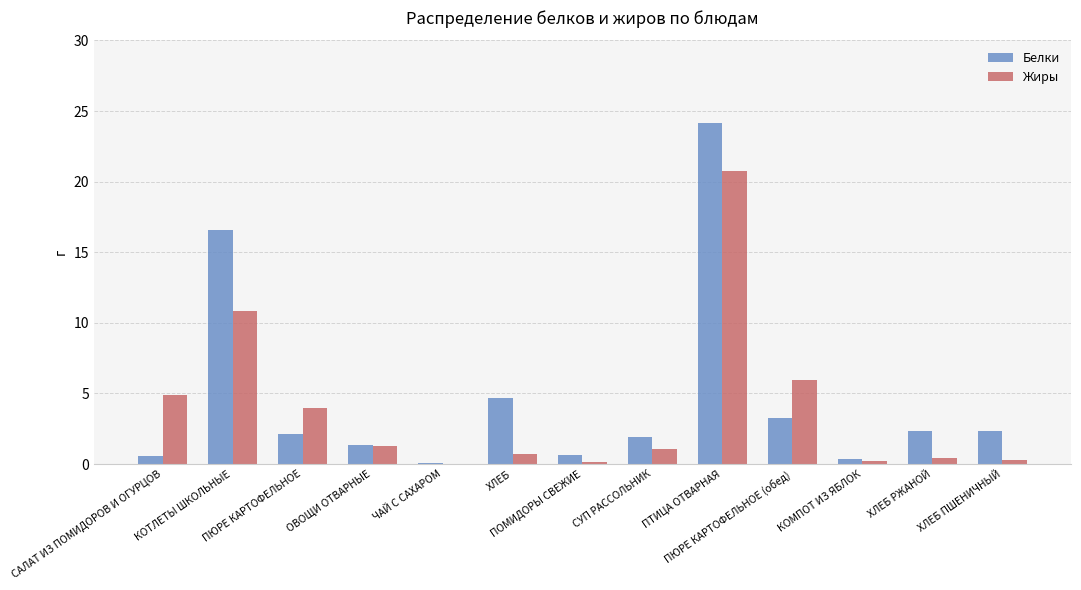

Count the number of data series in this chart.

2